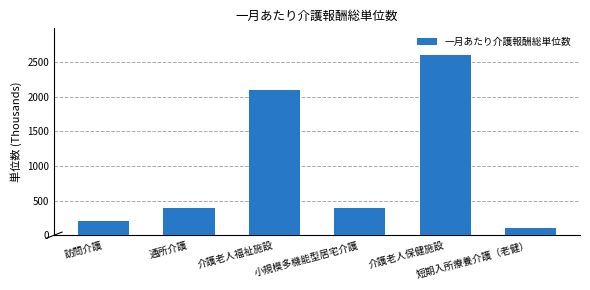

What position from the left is 通所介護?

2